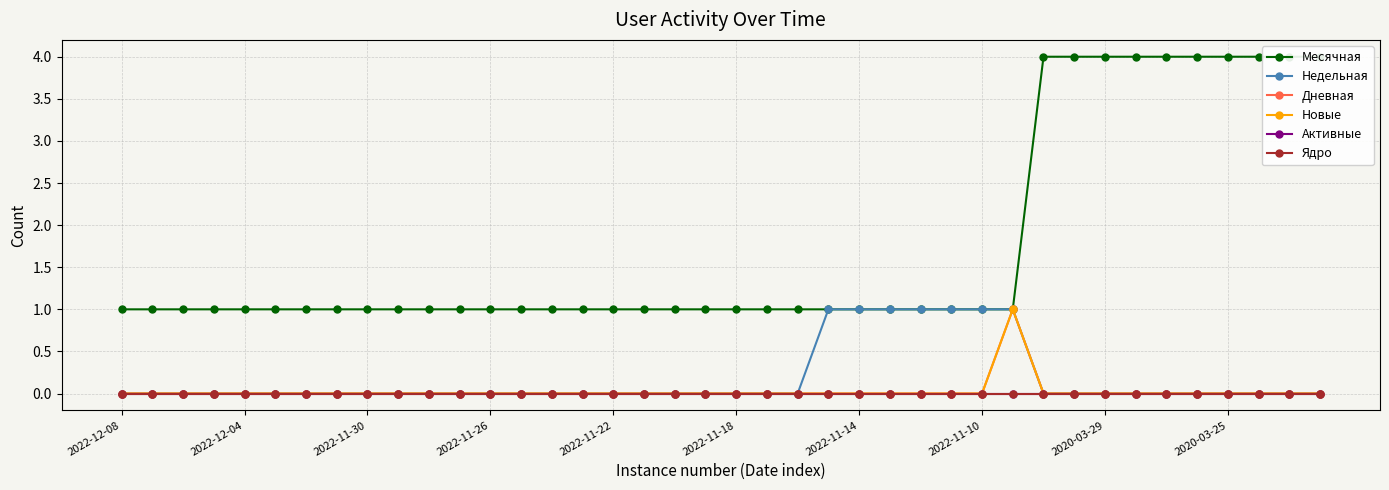

What value does the Месячная series have at 2022-11-30?

1